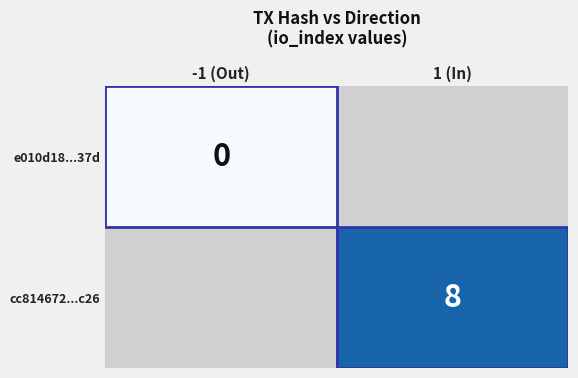

Count the number of data series in this chart.

2